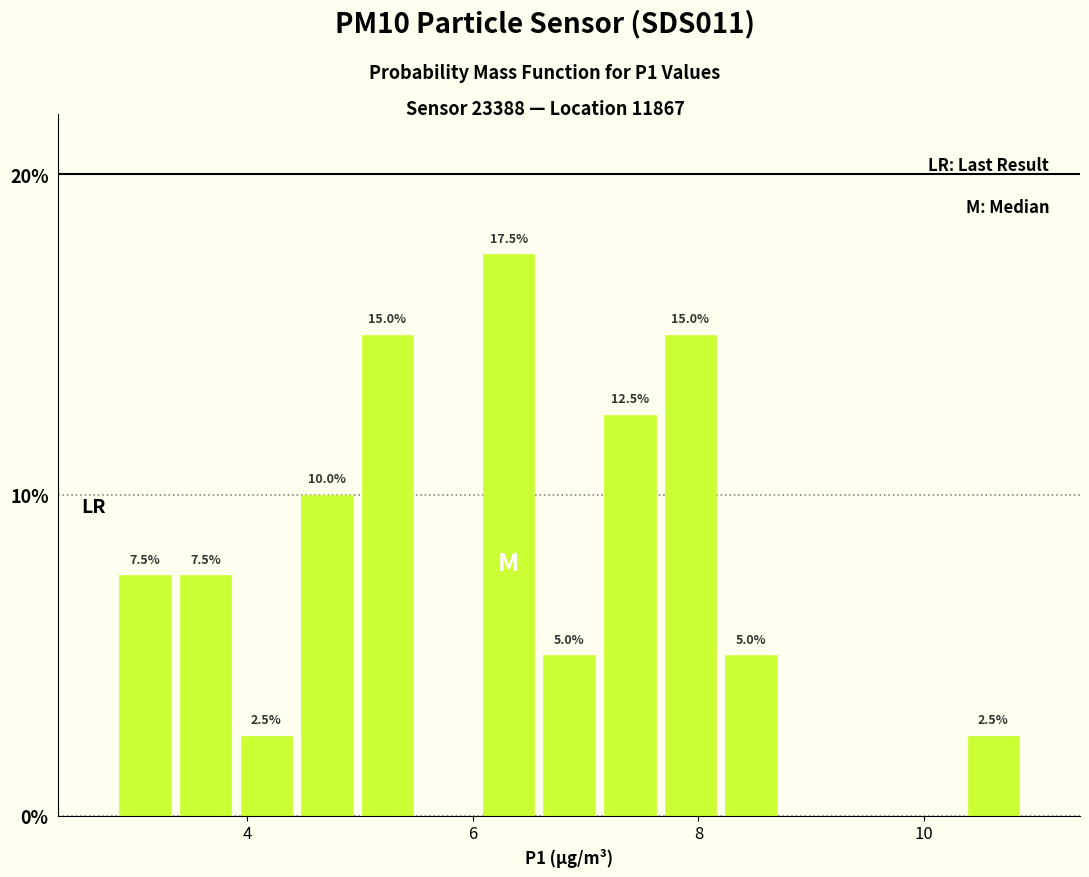

Read against the x-axis, roughly where is the centre of the tallest bar?

6.4